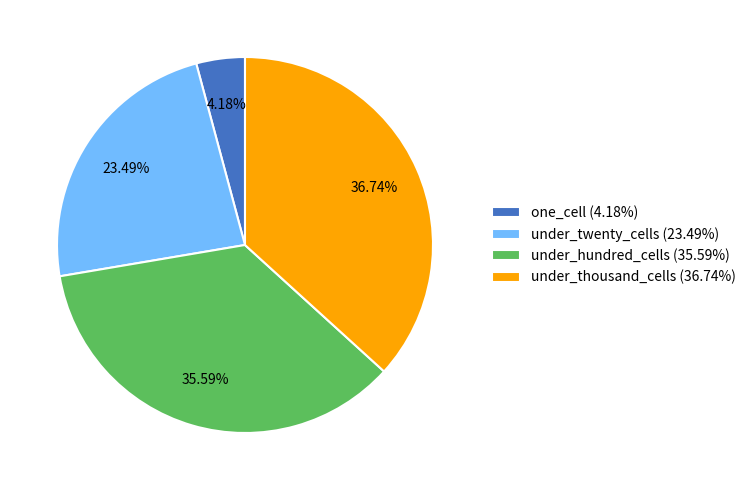

To the nearest percent, what percentage of the pie is one_cell?

4%